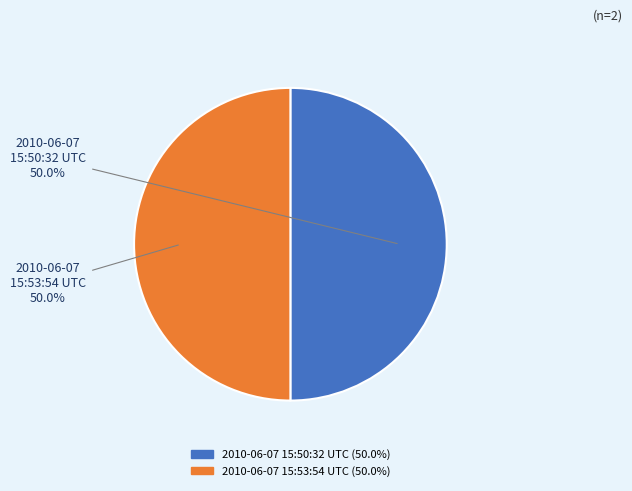

What is the ratio of the value at 2010-06-07 15:53:54 UTC to the value at 2010-06-07 15:50:32 UTC?

1.0